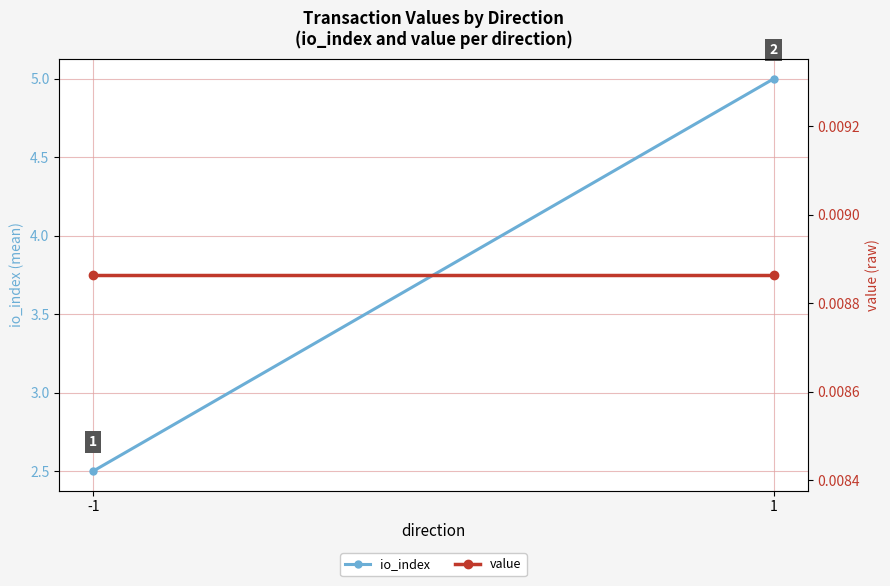

List the labels in order of value value, largest first.

-1, 1